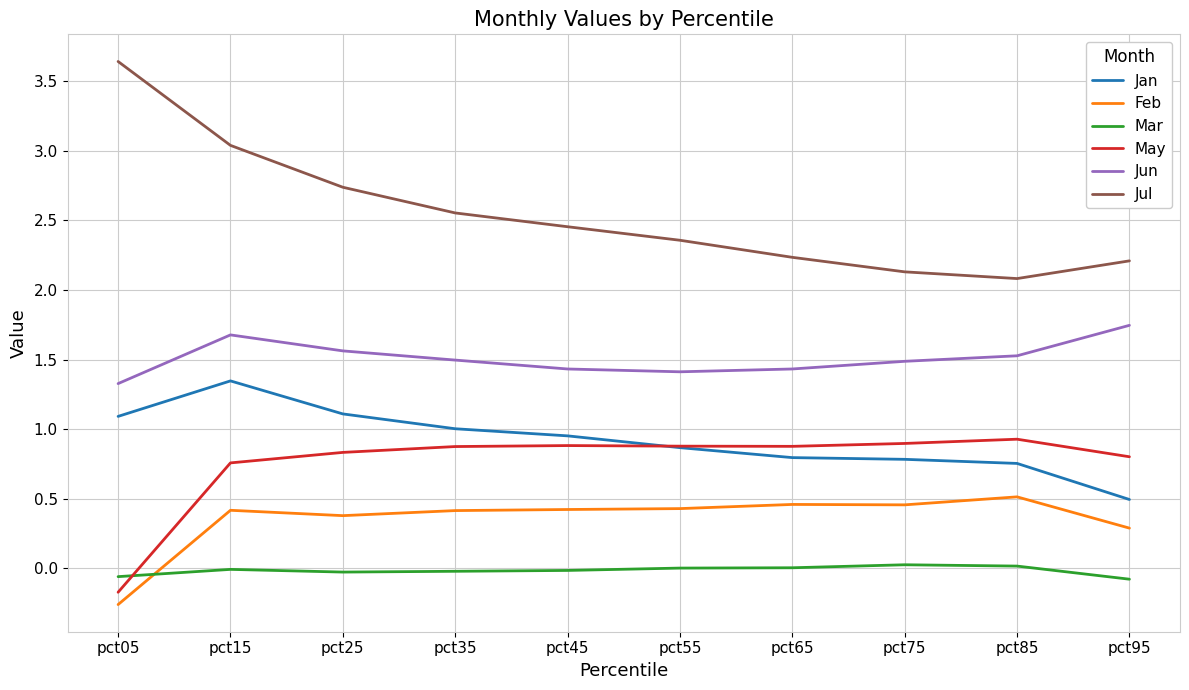

What is the sum of the Jan values at pct45 and pct15?

2.3